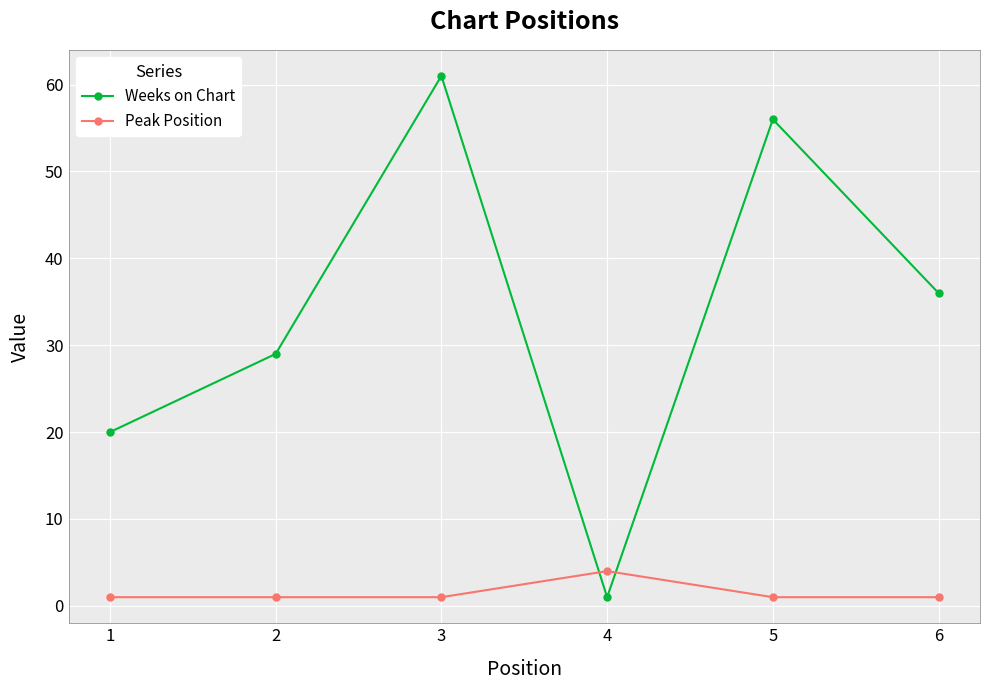

Which series changed the most between 5 and 6?

Weeks on Chart